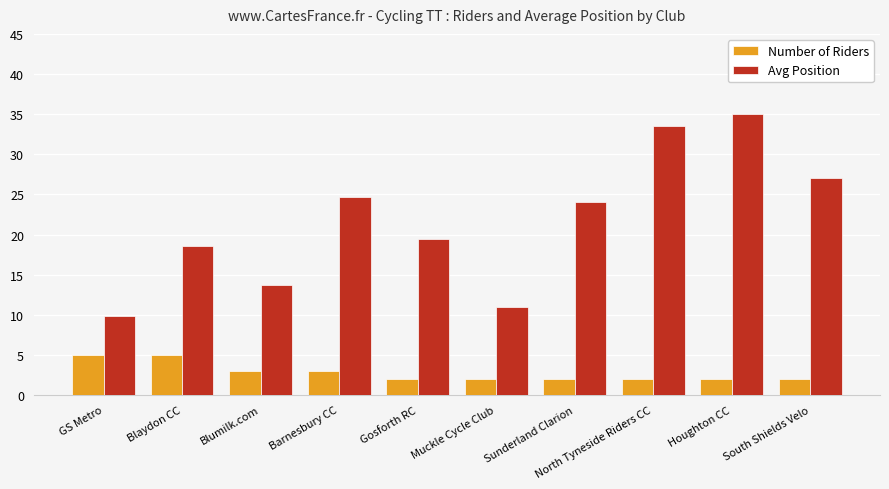

Is it true that Number of Riders equals 2.0 at South Shields Velo?

True